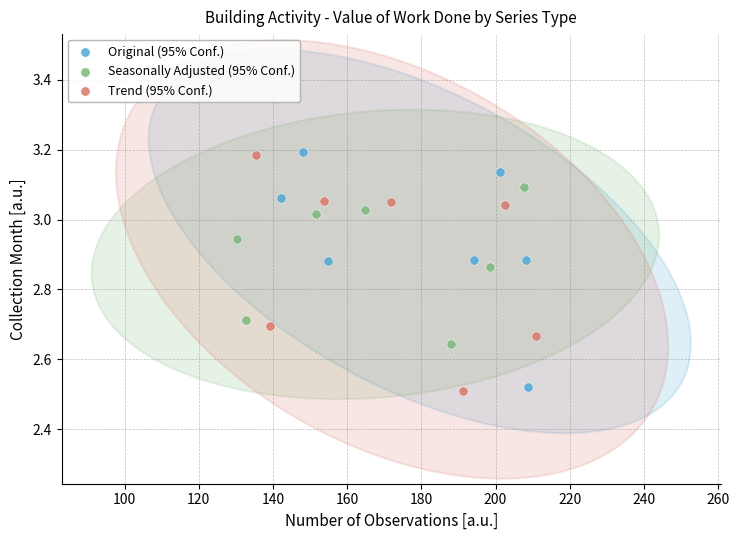

Which series contains the lowest Y value?

Trend (95% Conf.)